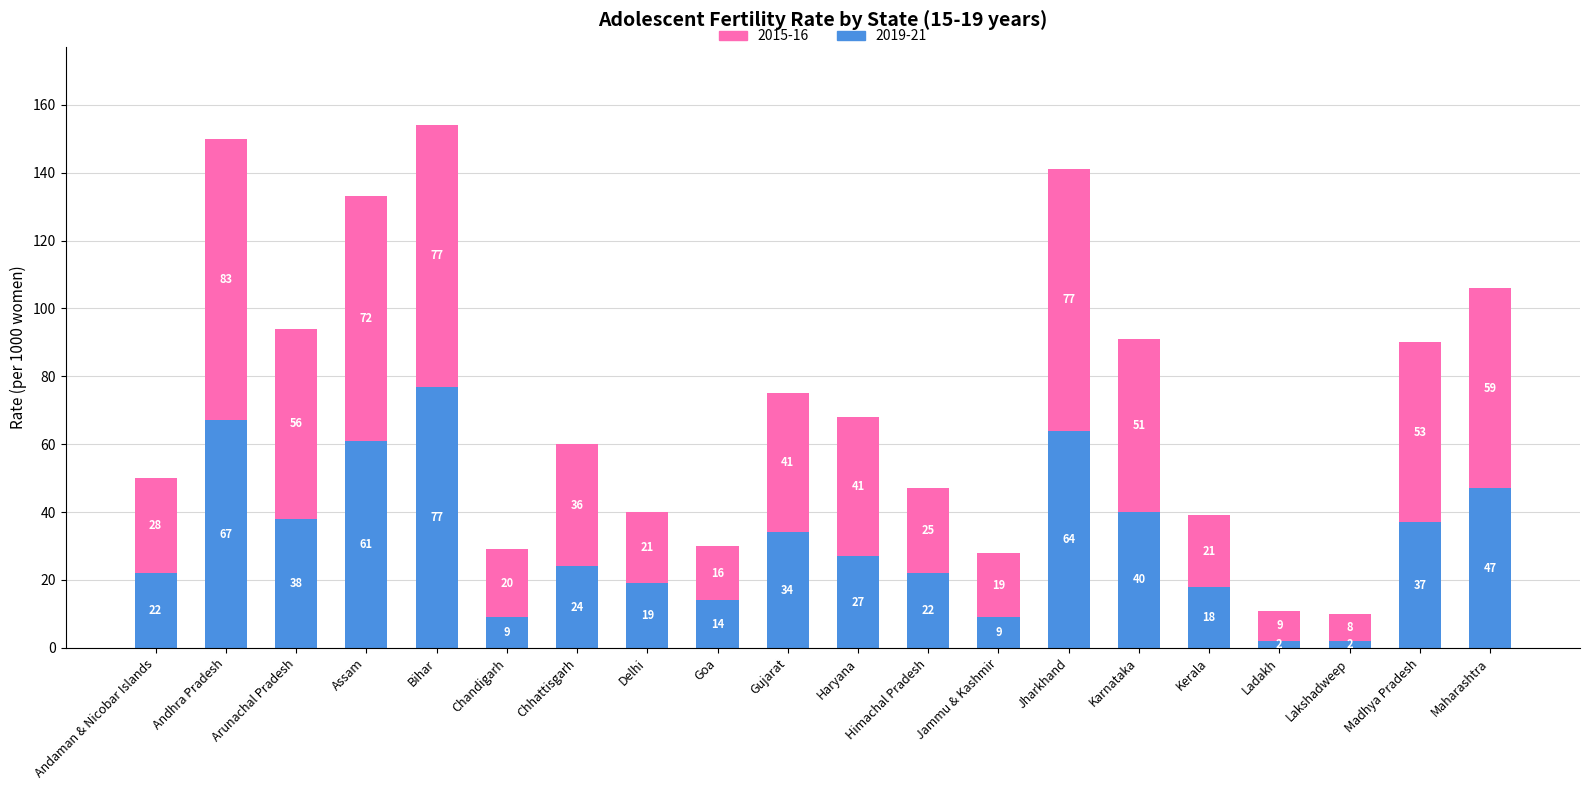

Is it true that 2019-21 equals 47 at Maharashtra?

True